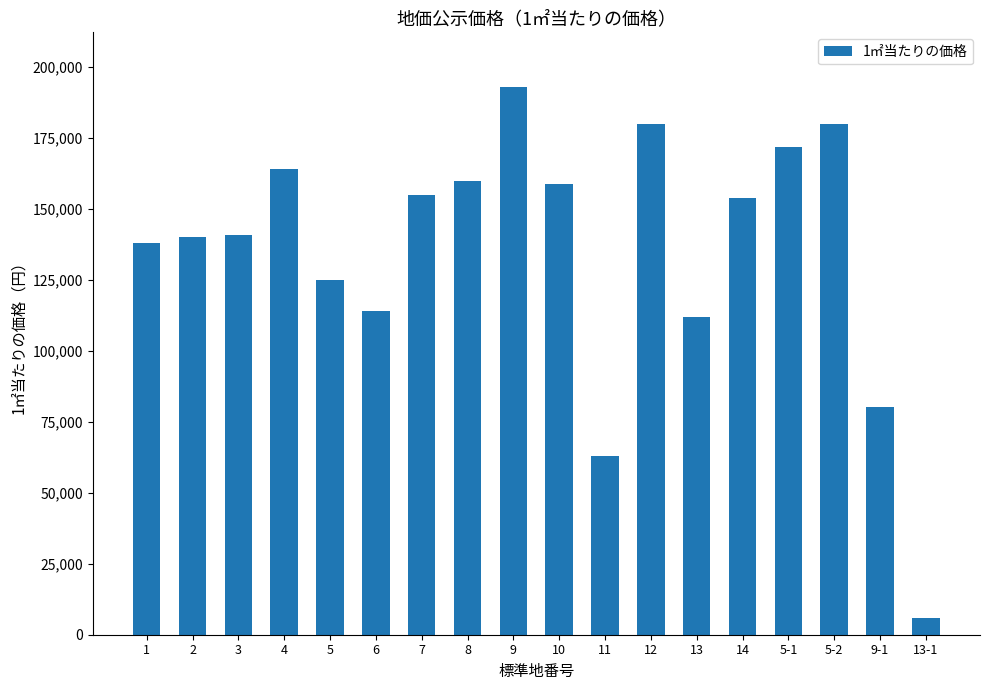

The value at 4 is 164000. True or false?

True